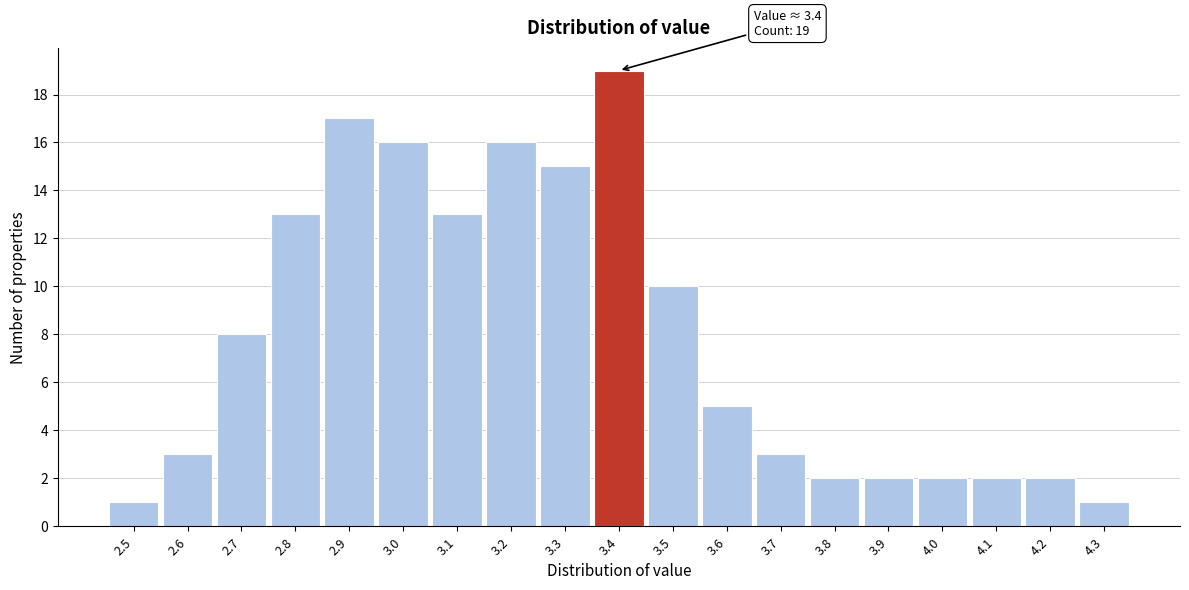

Which range on the x-axis has the tallest bar?

3.35 to 3.45